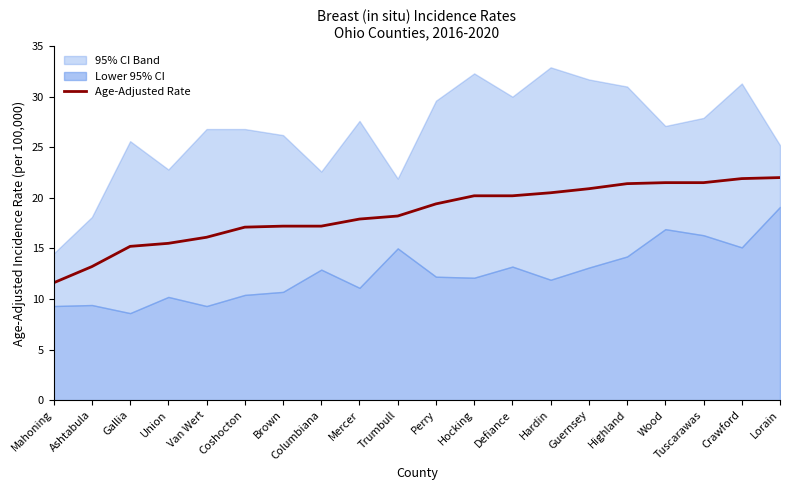

Rank the categories by value from highest to lowest.

Lorain, Crawford, Wood, Tuscarawas, Highland, Guernsey, Hardin, Hocking, Defiance, Perry, Trumbull, Mercer, Brown, Columbiana, Coshocton, Van Wert, Union, Gallia, Ashtabula, Mahoning